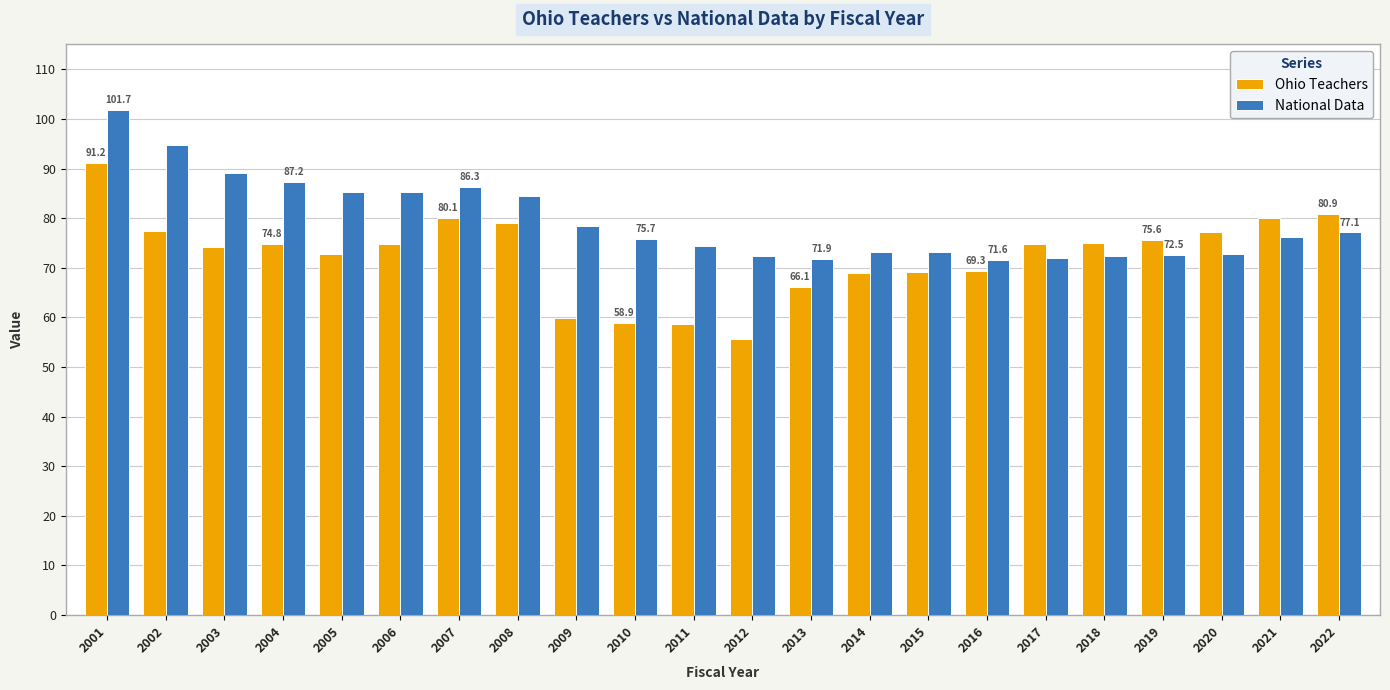

List the series in order of their peak value, highest first.

National Data, Ohio Teachers